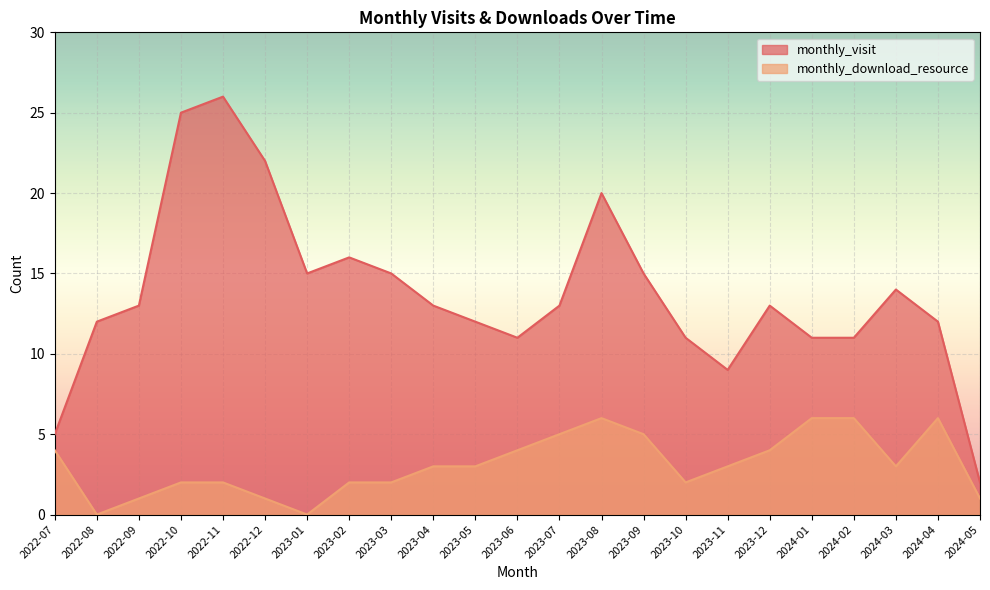

Which series has the largest total across all categories?

monthly_visit